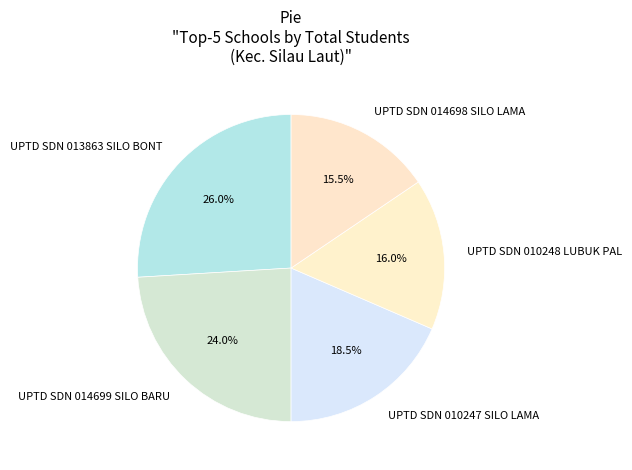

What is the largest slice in the pie chart?

UPTD SDN 013863 SILO BONT